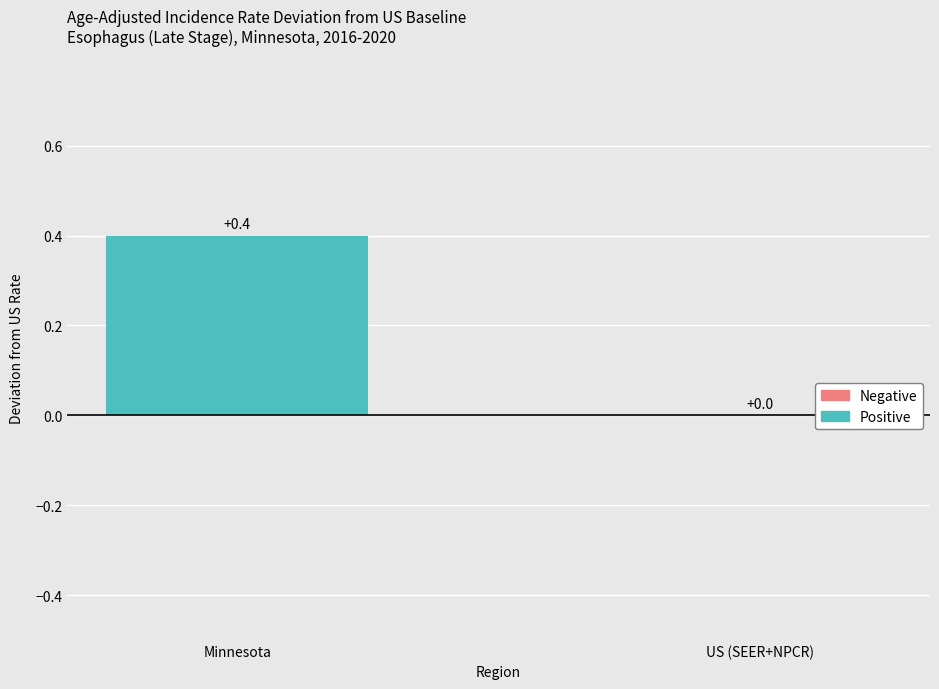

Reading left to right, what are all the values shown in this chart?

Minnesota=0.4	US (SEER+NPCR)=0.0